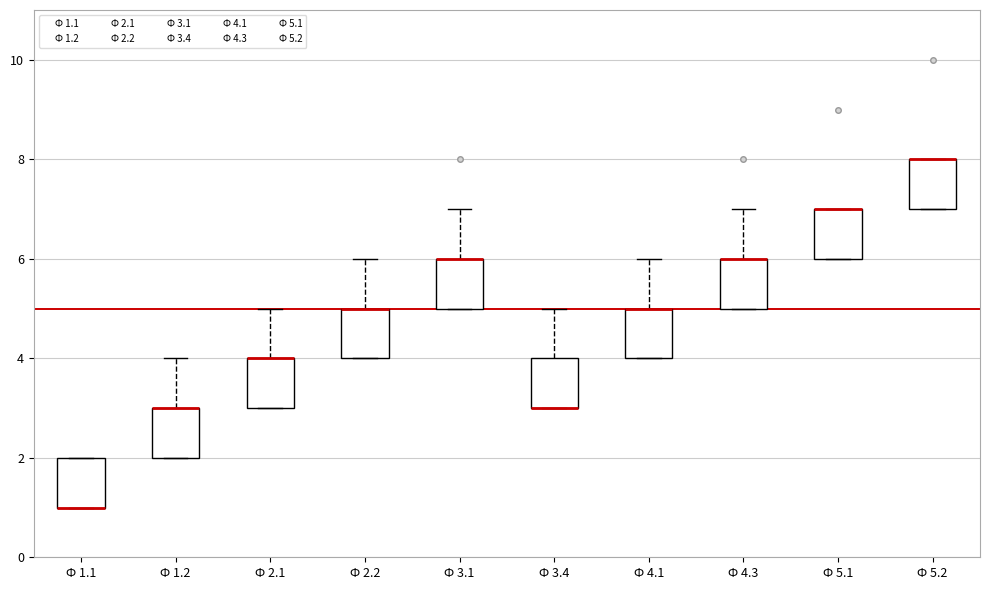

Reading left to right, read every box against the y-axis: the position of its median line, the range the box covers, and the ends of its whiskers. The values are not printed on the chart, so give them approximately, as read against the axis.

Ф 1.1: median 1 (drawn on the box's lower edge), box 1 to 2, whiskers 1 to 2
Ф 1.2: median 3 (drawn on the box's upper edge), box 2 to 3, whiskers 2 to 4
Ф 2.1: median 4 (drawn on the box's upper edge), box 3 to 4, whiskers 3 to 5
Ф 2.2: median 5 (drawn on the box's upper edge), box 4 to 5, whiskers 4 to 6
Ф 3.1: median 6 (drawn on the box's upper edge), box 5 to 6, whiskers 5 to 7
Ф 3.4: median 3 (drawn on the box's lower edge), box 3 to 4, whiskers 3 to 5
Ф 4.1: median 5 (drawn on the box's upper edge), box 4 to 5, whiskers 4 to 6
Ф 4.3: median 6 (drawn on the box's upper edge), box 5 to 6, whiskers 5 to 7
Ф 5.1: median 7 (drawn on the box's upper edge), box 6 to 7, whiskers 6 to 7
Ф 5.2: median 8 (drawn on the box's upper edge), box 7 to 8, whiskers 7 to 8